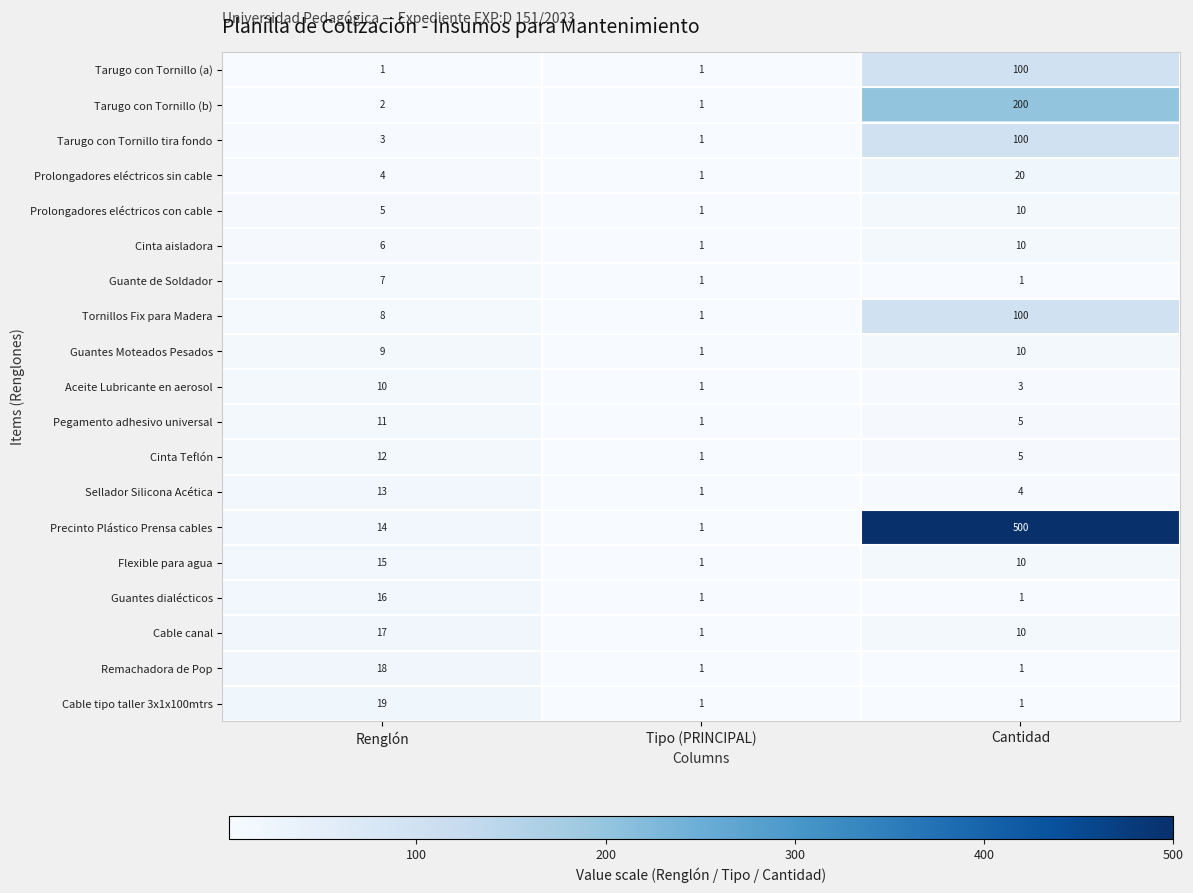

At how many categories does at least one series exceed 456?

1